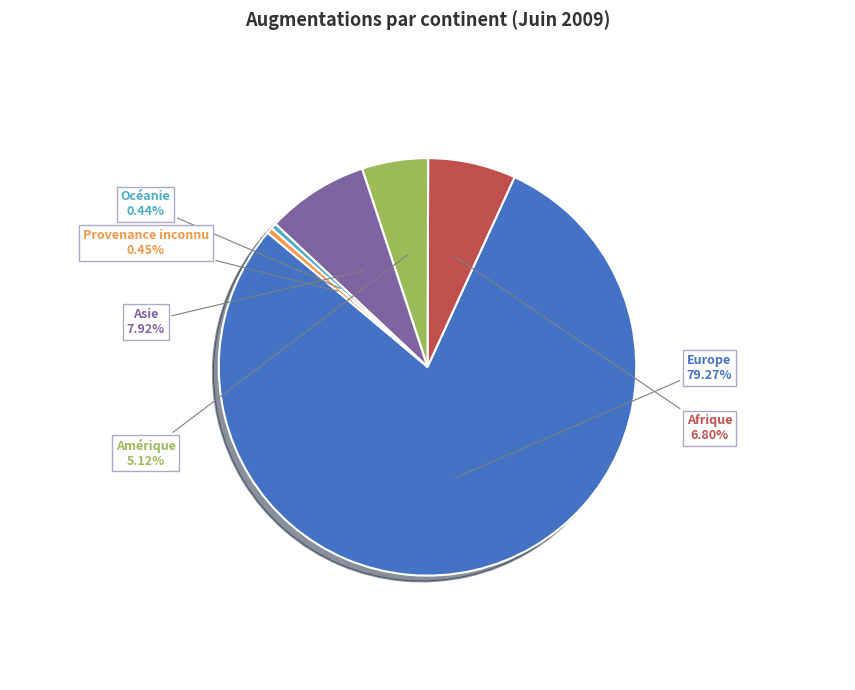

How many slices are in this pie chart?

6